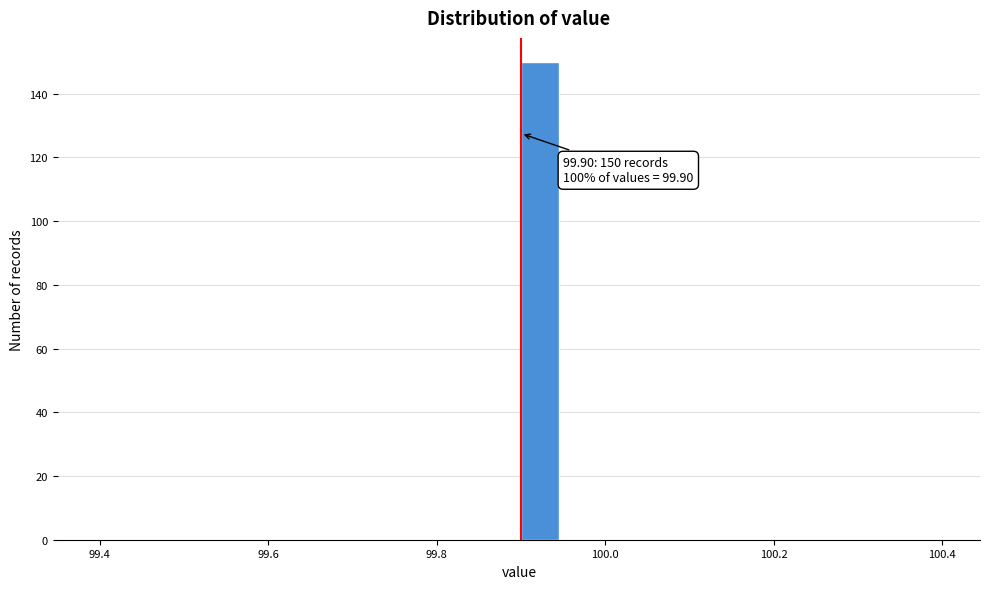

Around what value on the x-axis is the tallest bar? Give the approximate position of its centre, as read against the axis.

99.92